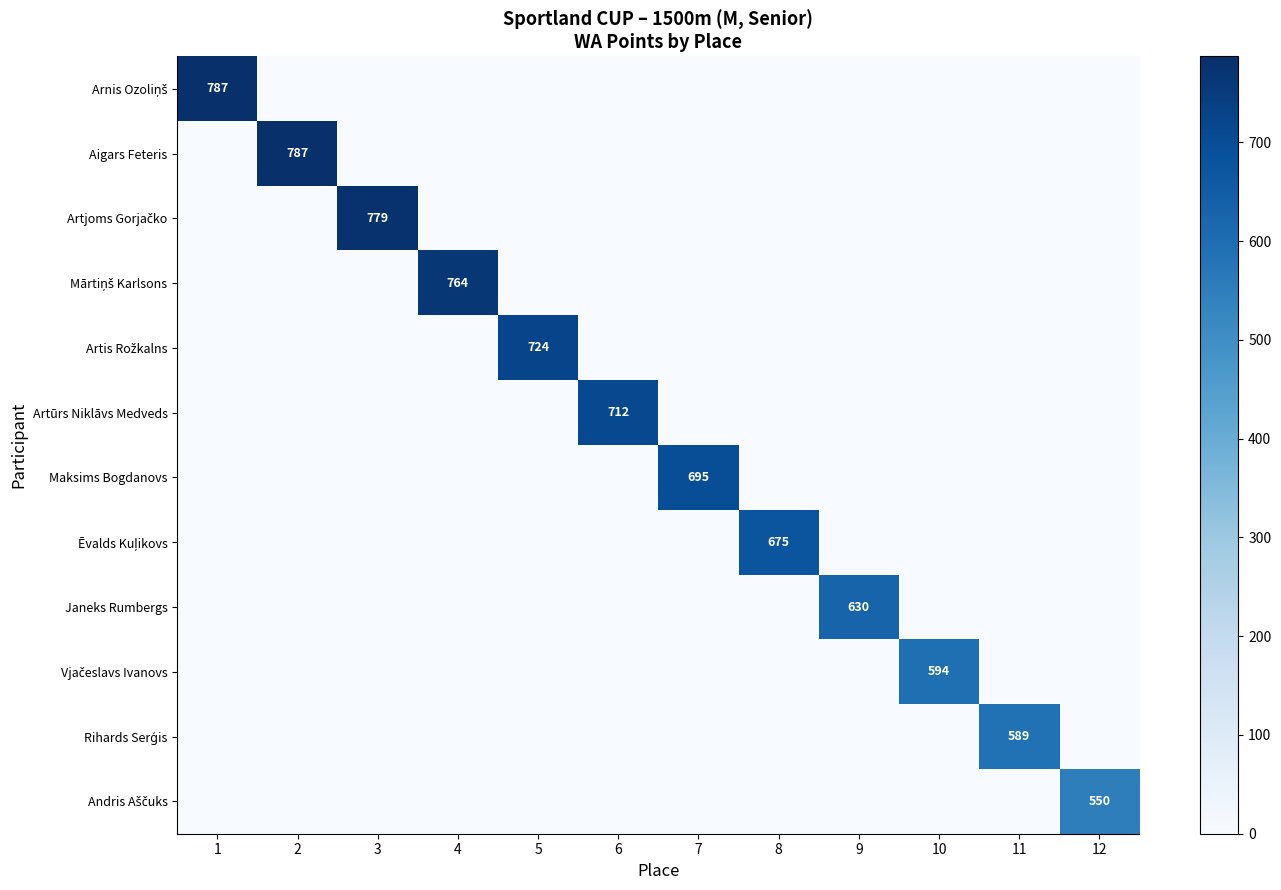

List the series in order of their peak value, lowest first.

Andris Aščuks, Rihards Serģis, Vjačeslavs Ivanovs, Janeks Rumbergs, Ēvalds Kuļikovs, Maksims Bogdanovs, Artūrs Niklāvs Medveds, Artis Rožkalns, Mārtiņš Karlsons, Artjoms Gorjačko, Arnis Ozoliņš, Aigars Feteris